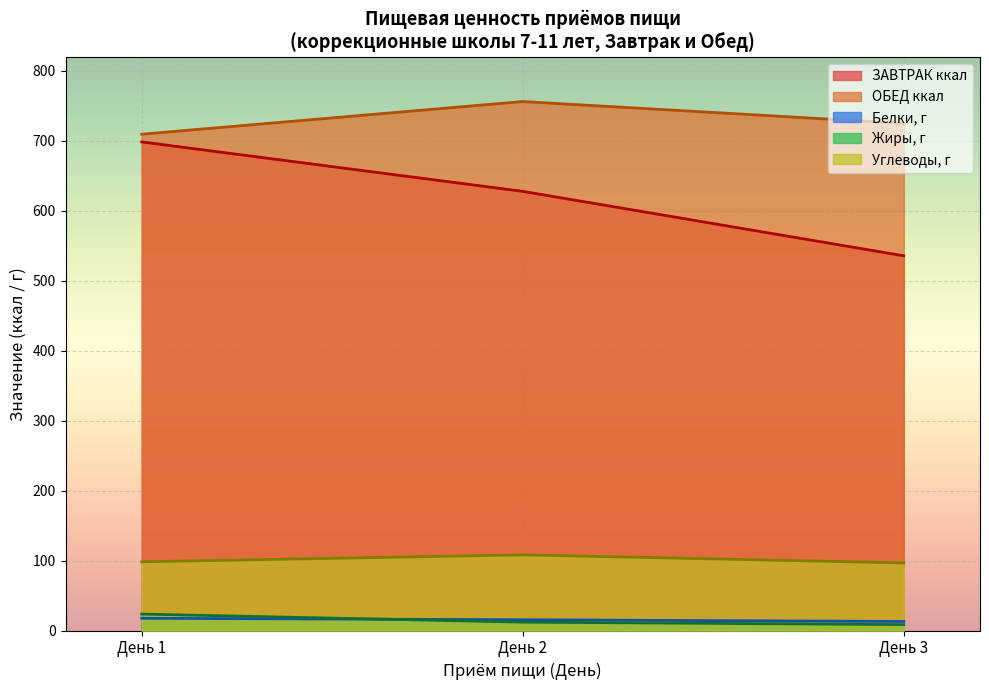

True or false: Углеводы and ЗАВТРАК ккал intersect in this chart.

False